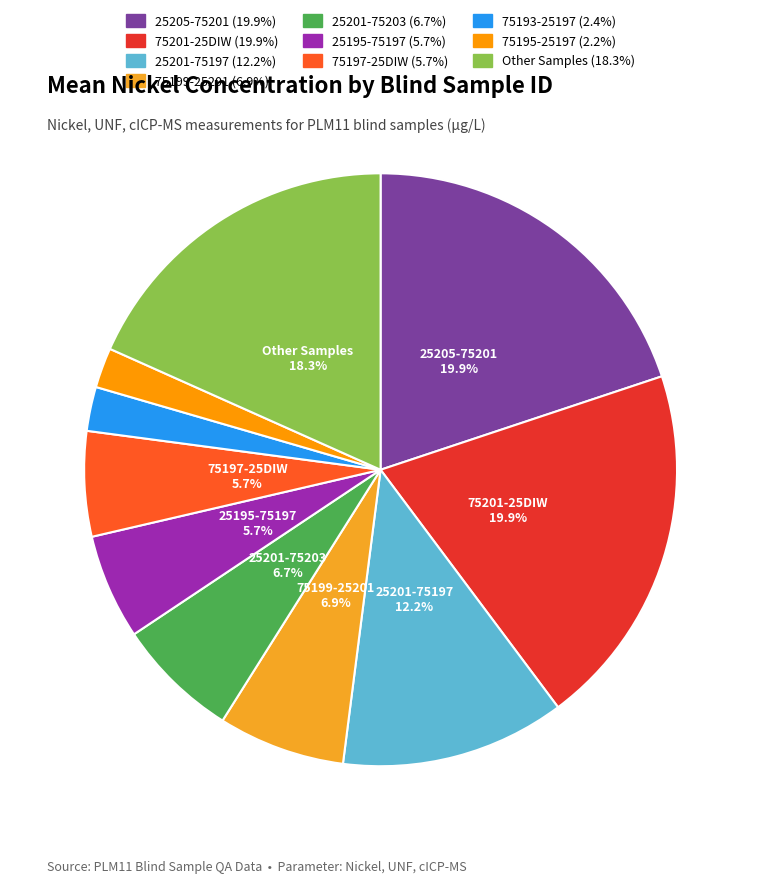

Is there a majority slice in this chart?

No